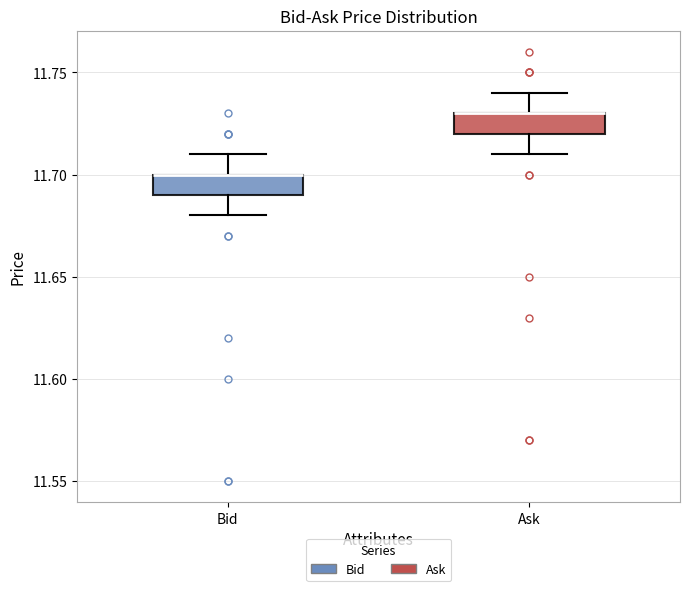

Reading left to right, read every box against the y-axis: the position of its median line, the range the box covers, and the ends of its whiskers. The values are not printed on the chart, so give them approximately, as read against the axis.

Bid: median 11.70 (drawn on the box's upper edge), box 11.69 to 11.70, whiskers 11.68 to 11.71
Ask: median 11.73 (drawn on the box's upper edge), box 11.72 to 11.73, whiskers 11.71 to 11.74